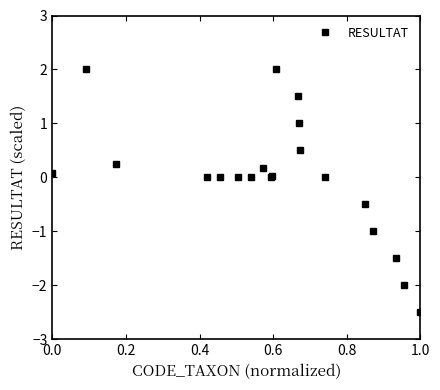

What is the greatest value displayed?

2.0